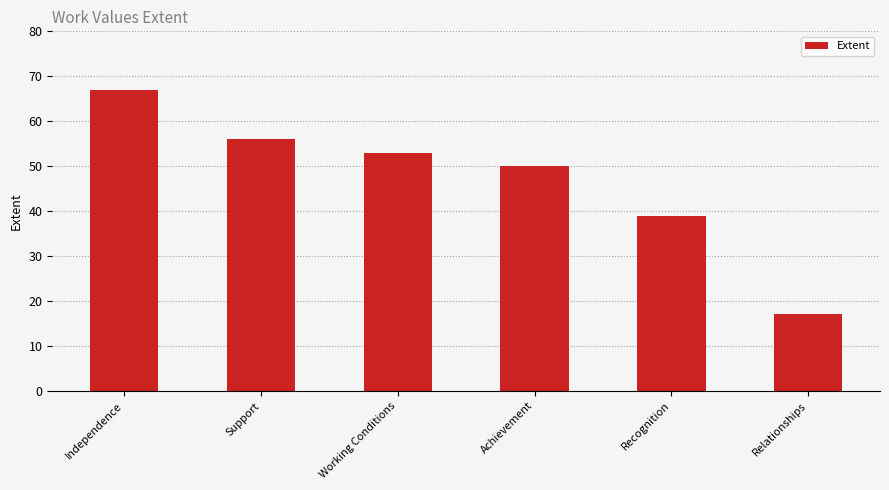

What is the sum of all values?

282